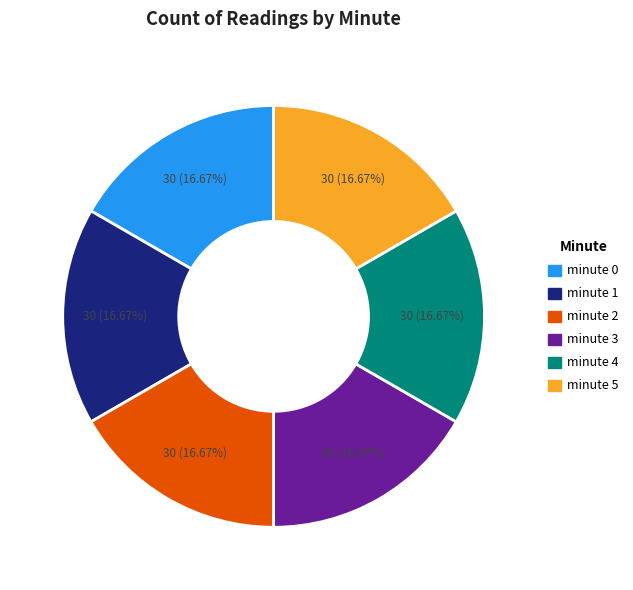

Do minute 3 and minute 4 together represent more than half of the pie?

No